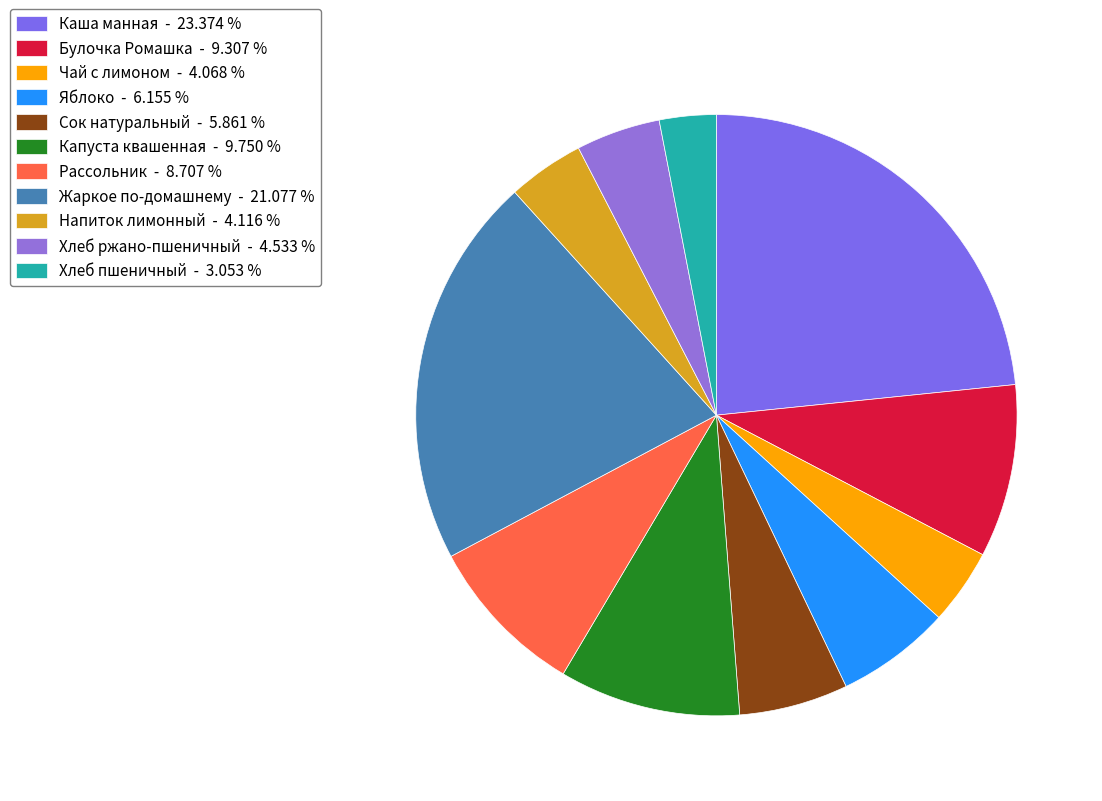

Rank the categories by value from highest to lowest.

Каша манная, Жаркое по-домашнему, Капуста квашенная, Булочка Ромашка, Рассольник, Яблоко, Сок натуральный, Хлеб ржано-пшеничный, Напиток лимонный, Чай с лимоном, Хлеб пшеничный